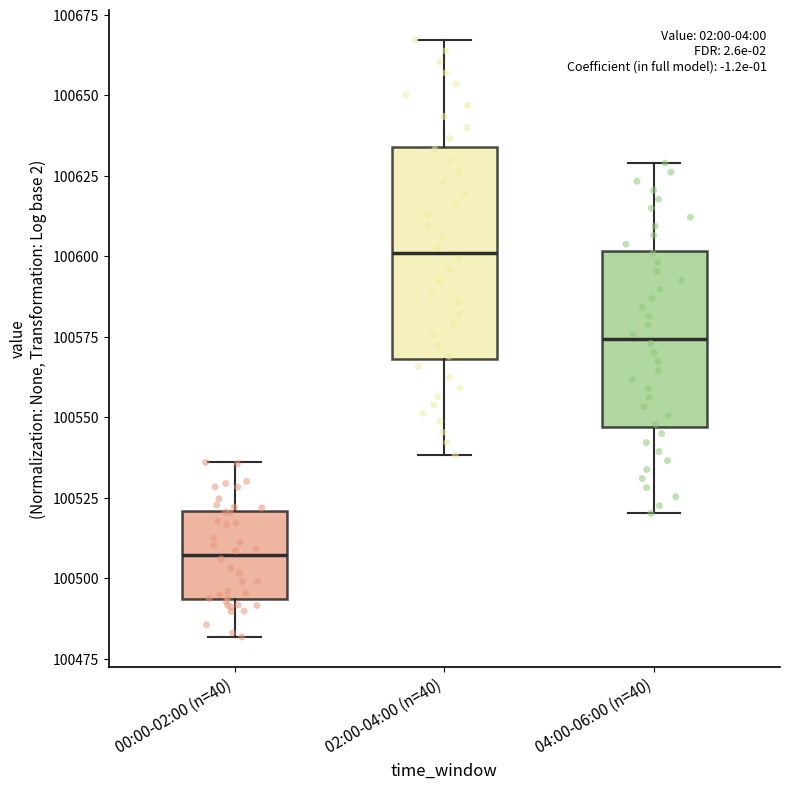

Which box has the highest median line?

02:00-04:00 (n=40)